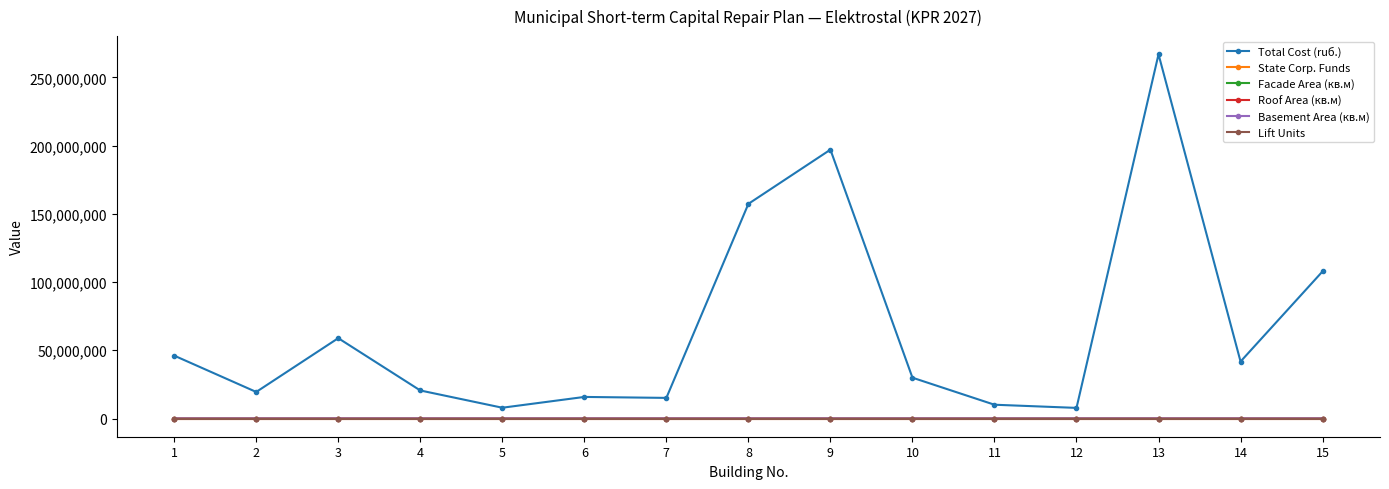

Which series changed the most between 14 and 15?

Total Cost (ruб.)